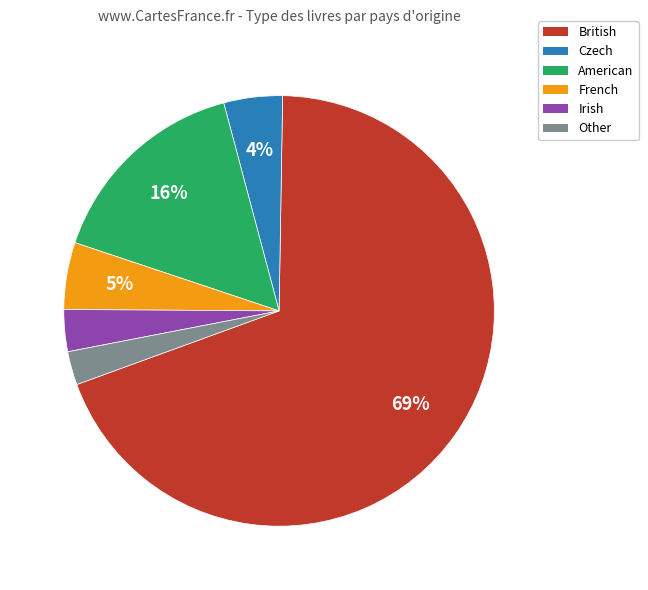

Is it true that Czech is 4% of the pie?

True